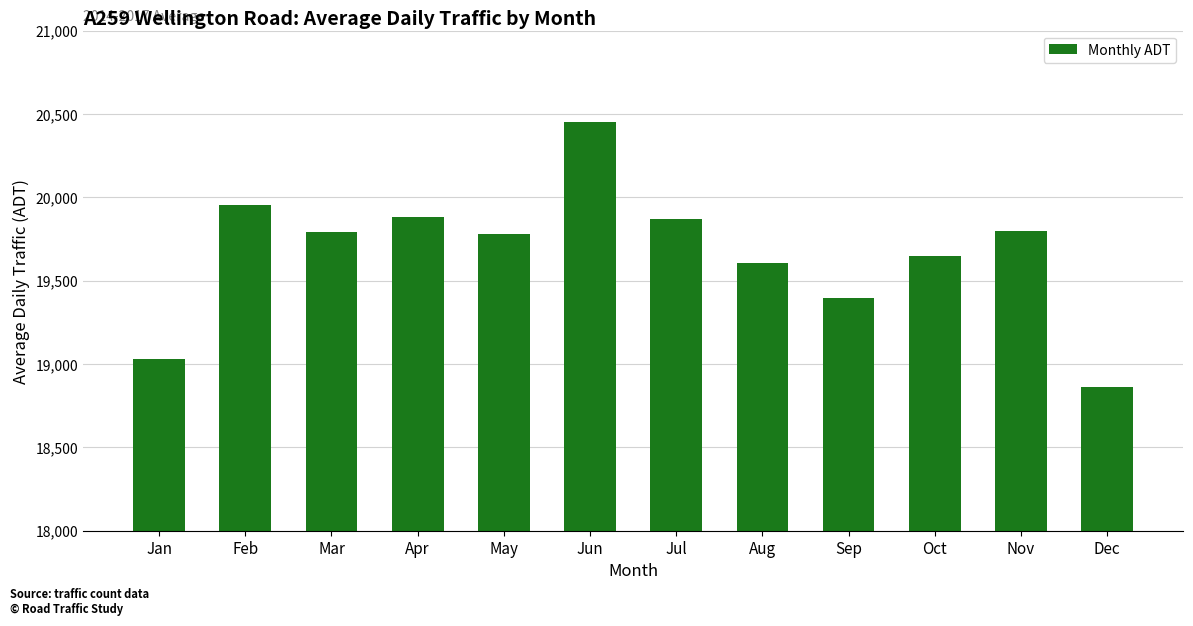

What is the average value?

19671.9